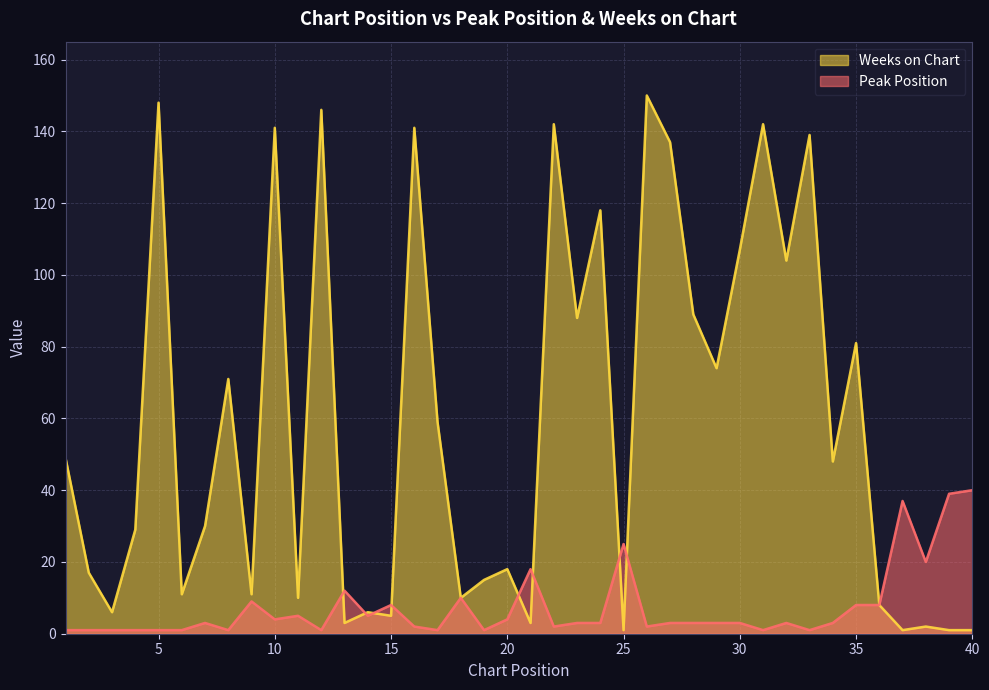

What is the value of the Peak Position point at the 5th from the left?

1